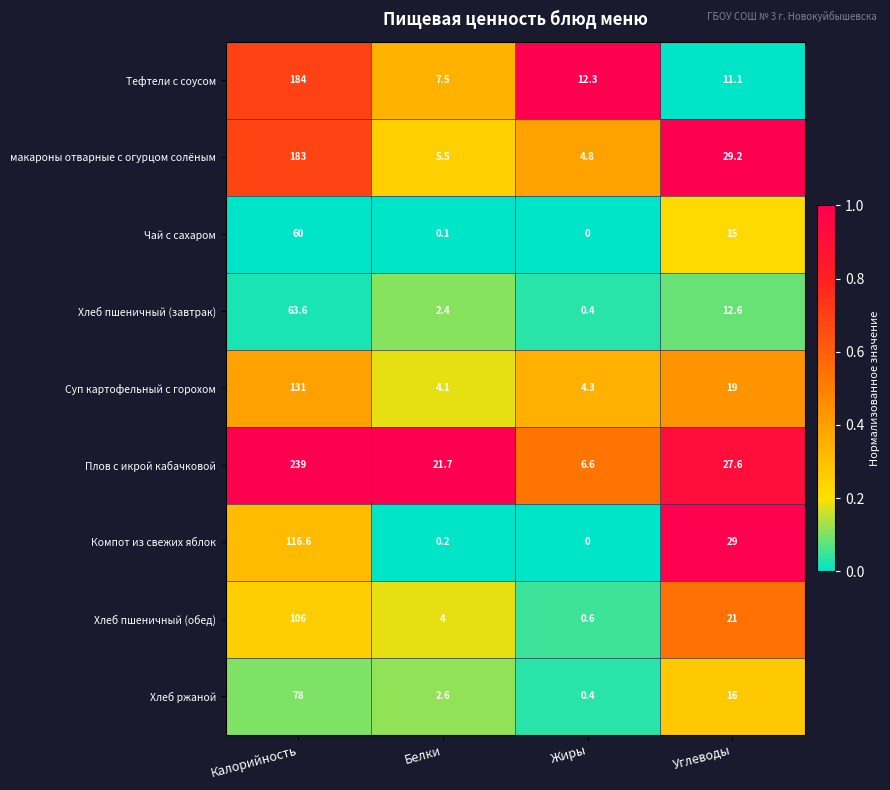

At which category is the sum across all series the highest?

Калорийность